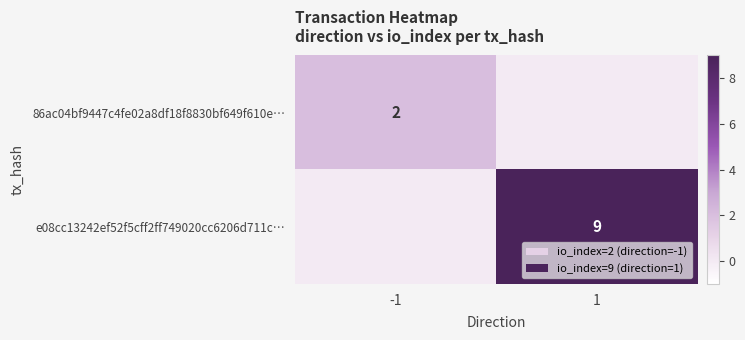

Is the value of 86ac04bf9447c4fe02a8df18f8830bf649f610e… at -1 greater than the value of e08cc13242ef52f5cff2ff749020cc6206d711c… at 1?

No